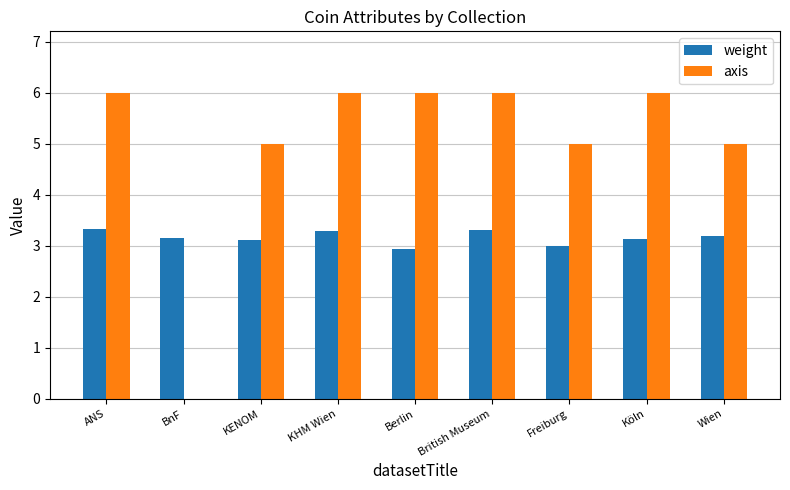

What is the greatest value displayed?

6.0